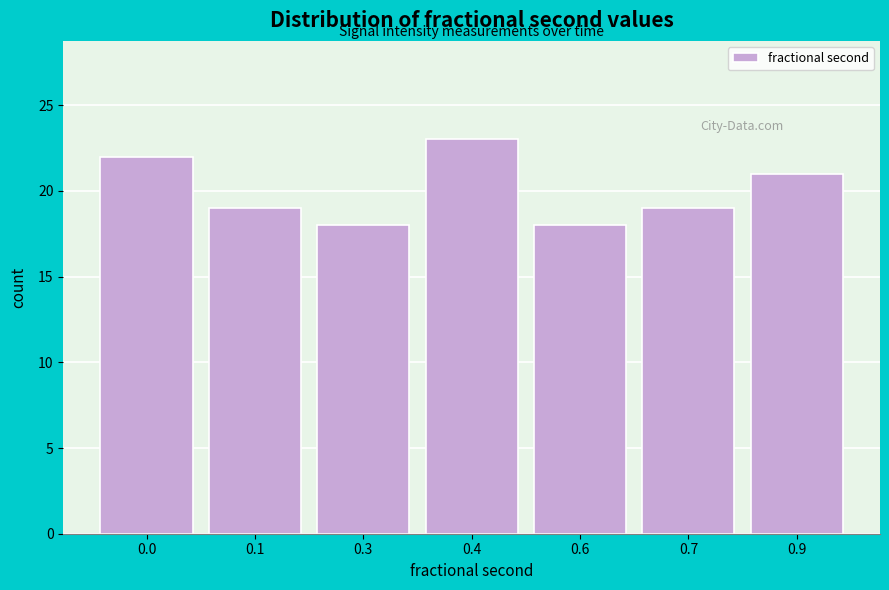

Reading left to right, list all the values displayed in this chart.

0.0=22	0.1=19	0.3=18	0.4=23	0.6=18	0.7=19	0.9=21